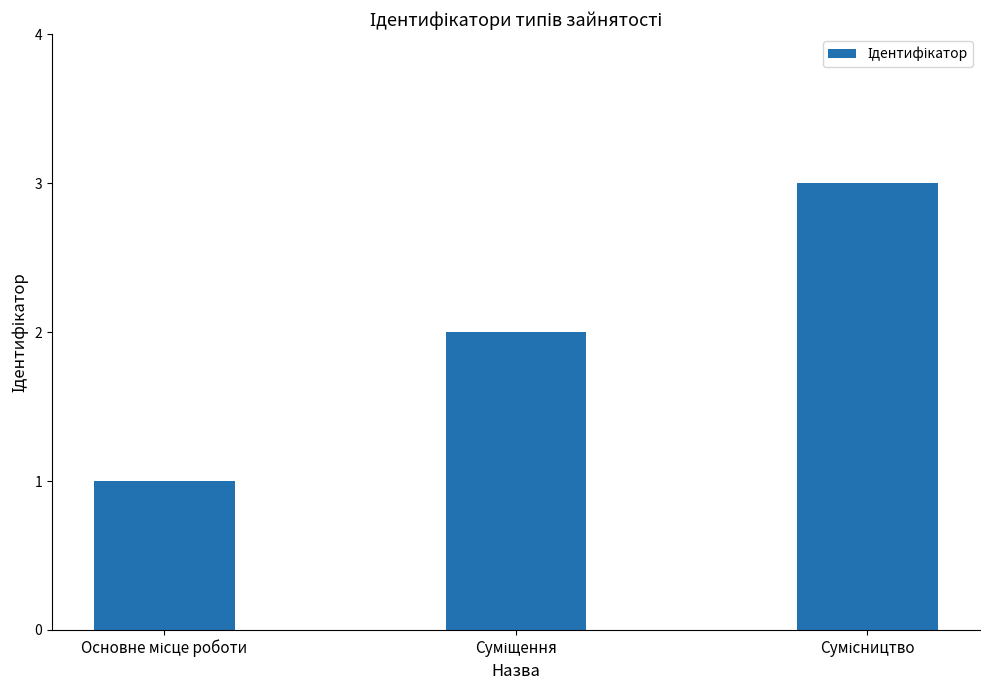

What is the maximum value shown in the chart?

3